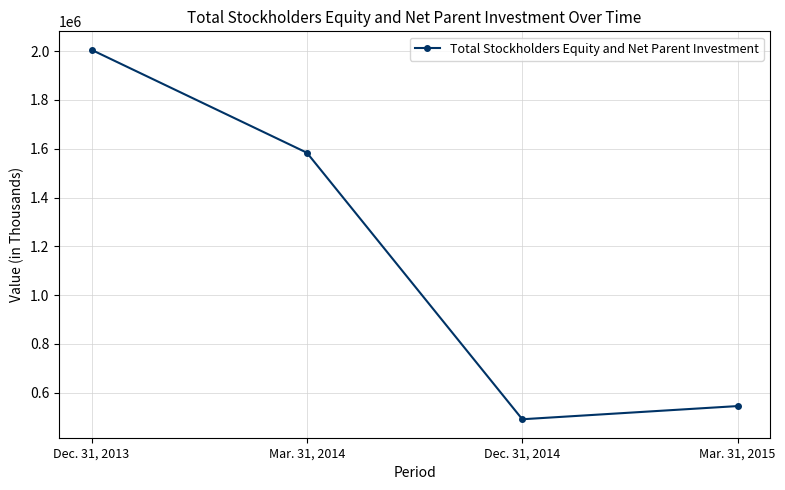

What is the label of the 4th point from the left?

Mar. 31, 2015